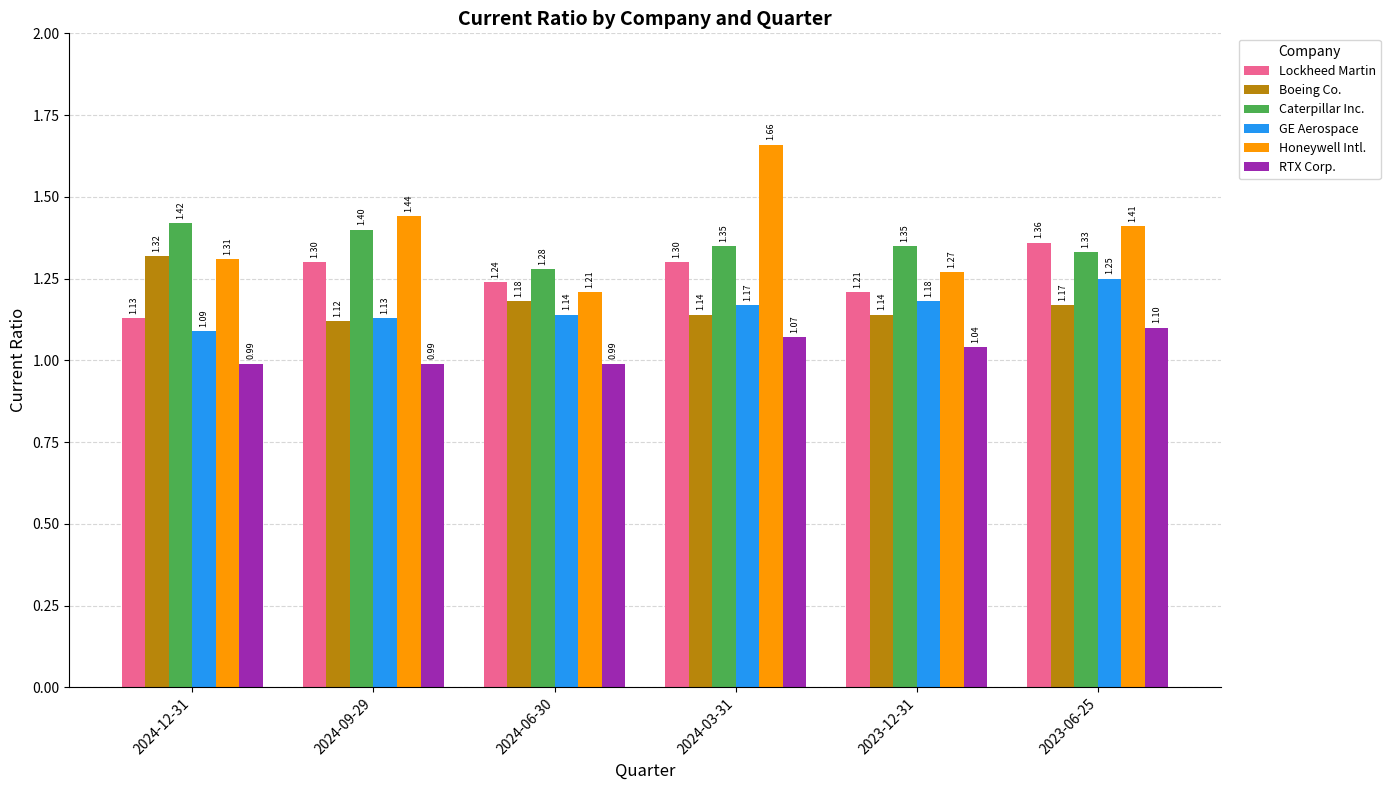

What is the sum of the RTX Corp. values at 2023-12-31 and 2024-06-30?

2.0